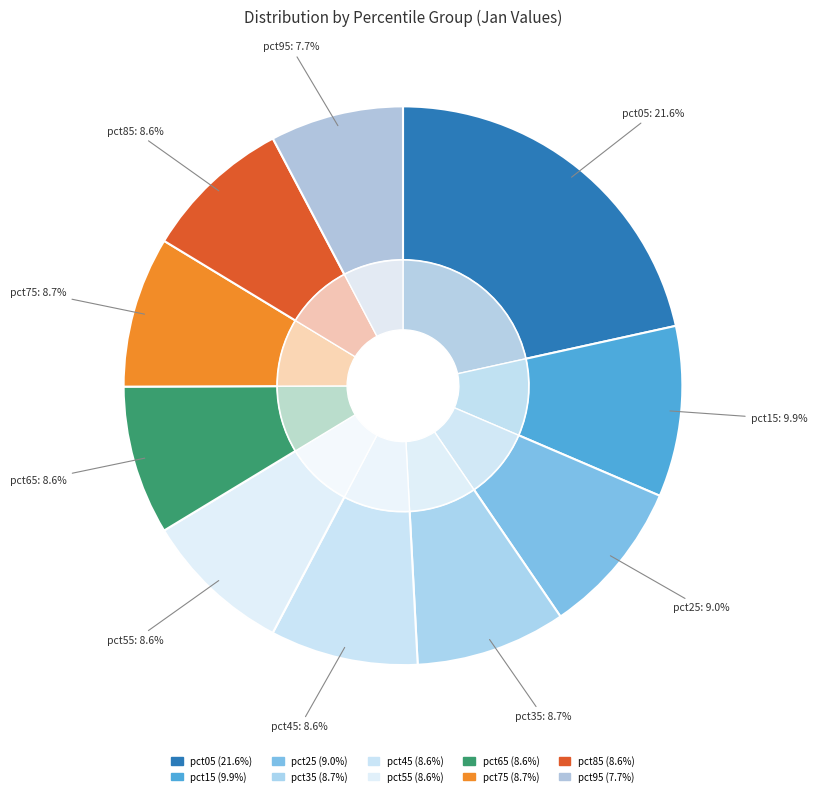

To the nearest percent, what is the difference between the pct95 and pct15 slice percentages?

2%